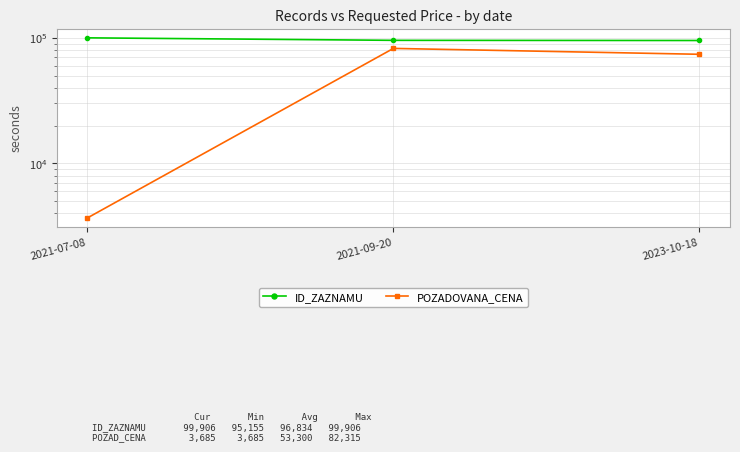

Is the value of ID_ZAZNAMU at 2021-09-20 greater than the value of POZADOVANA_CENA at 2023-10-18?

Yes